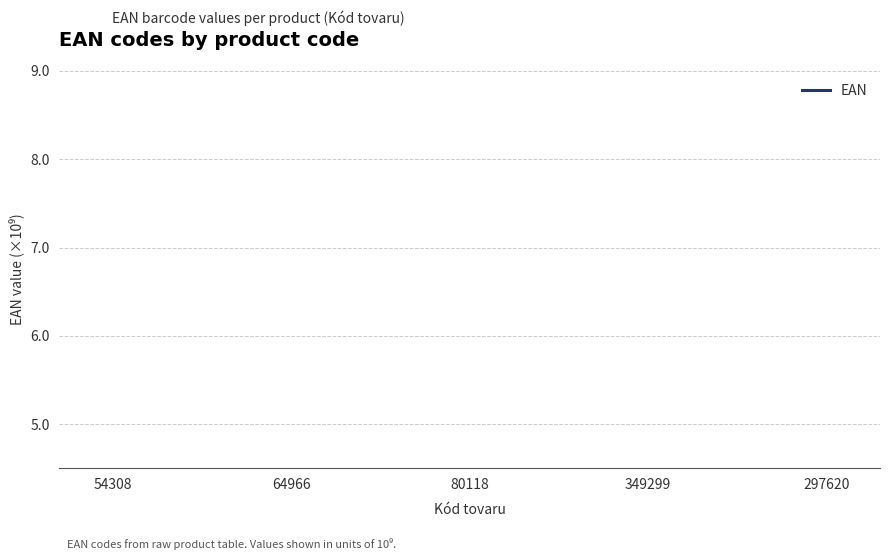

Is it true that the value at 349299 is 4240.1?

False